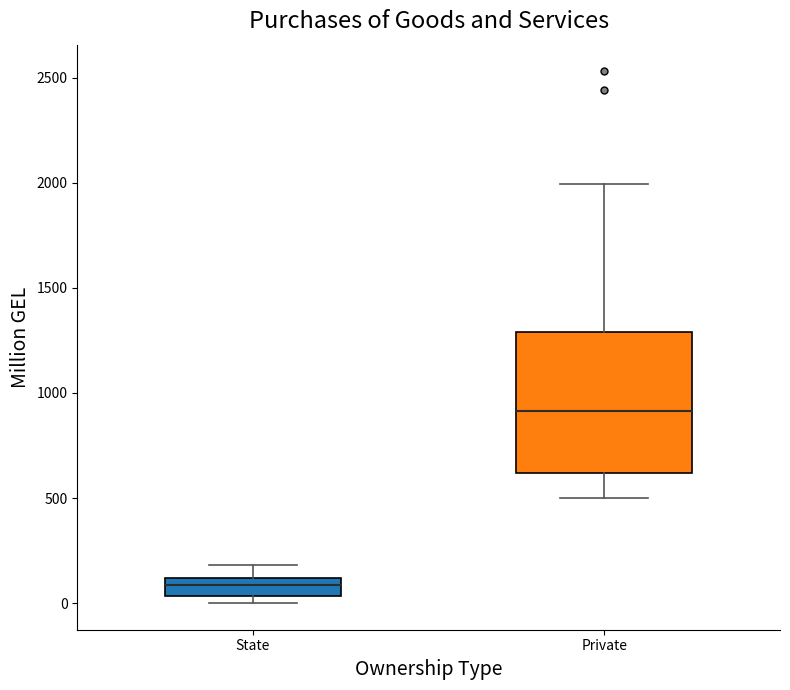

Reading left to right, read every box against the y-axis: the position of its median line, the range the box covers, and the ends of its whiskers. The values are not printed on the chart, so give them approximately, as read against the axis.

State: median 100 (inside the box), box 50 to 100, whiskers 0 to 200
Private: median 900, box 600 to 1300, whiskers 500 to 2000